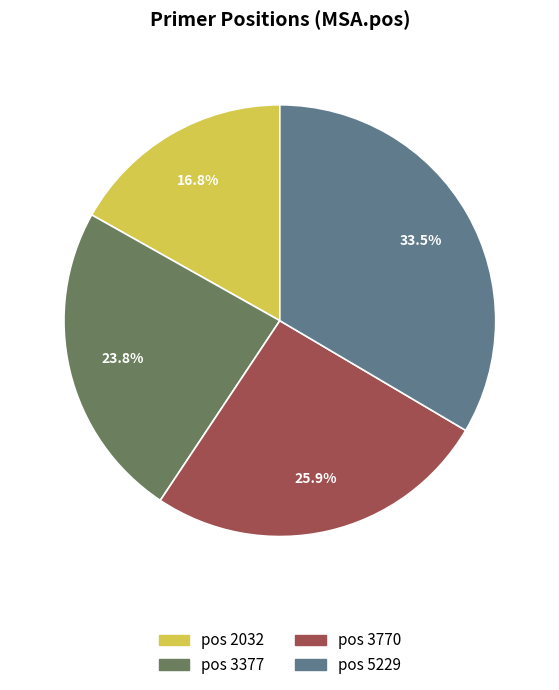

Does any single category account for the majority?

No